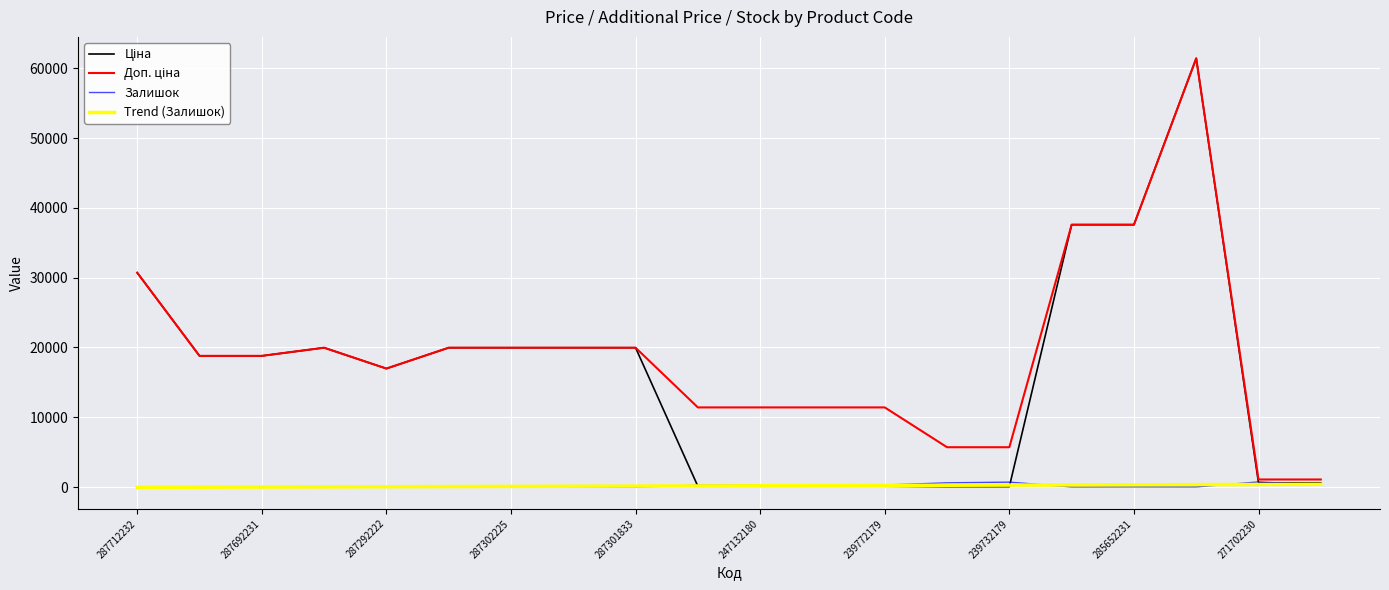

What is the greatest value displayed?

61434.3